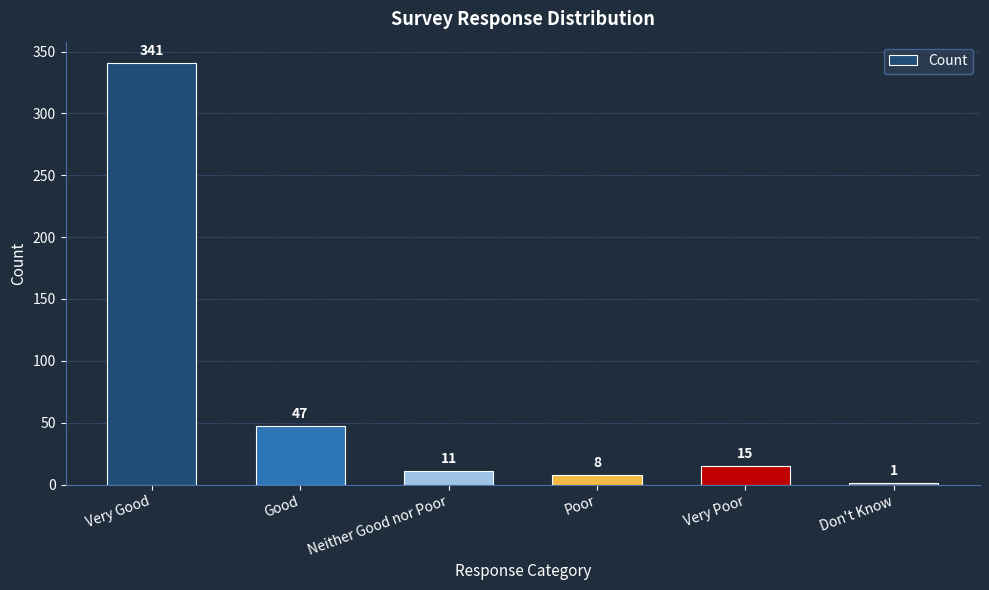

Between Neither Good nor Poor and Very Poor, which is larger?

Very Poor